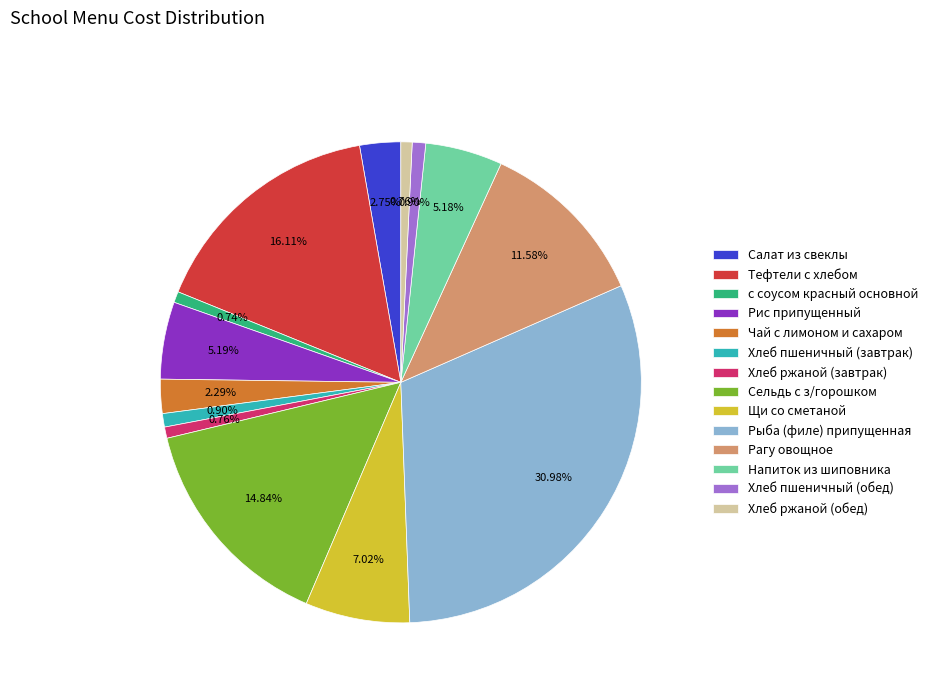

What is the largest slice in the pie chart?

Рыба (филе) припущенная